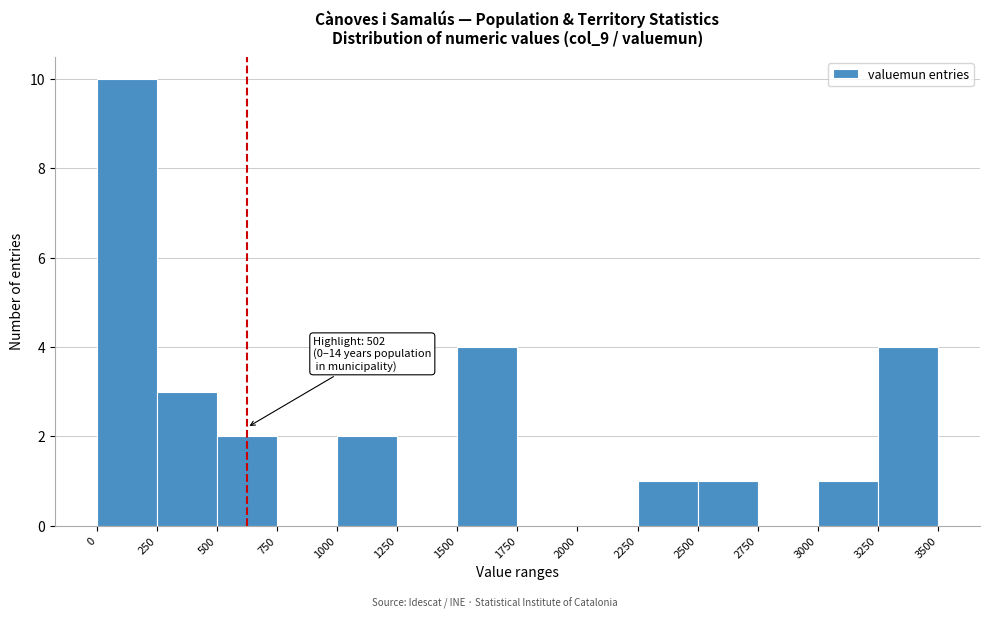

Over which range of the x-axis is the bar tallest?

0 to 250